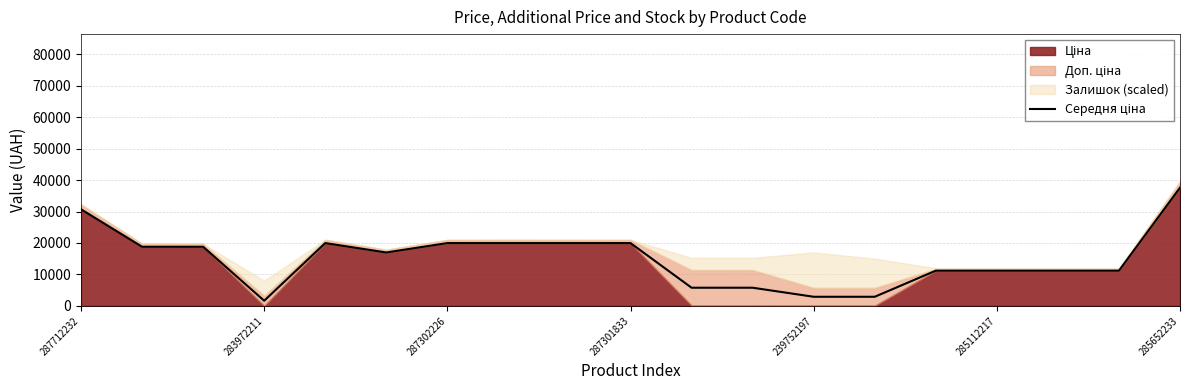

What is the average value?

15071.5